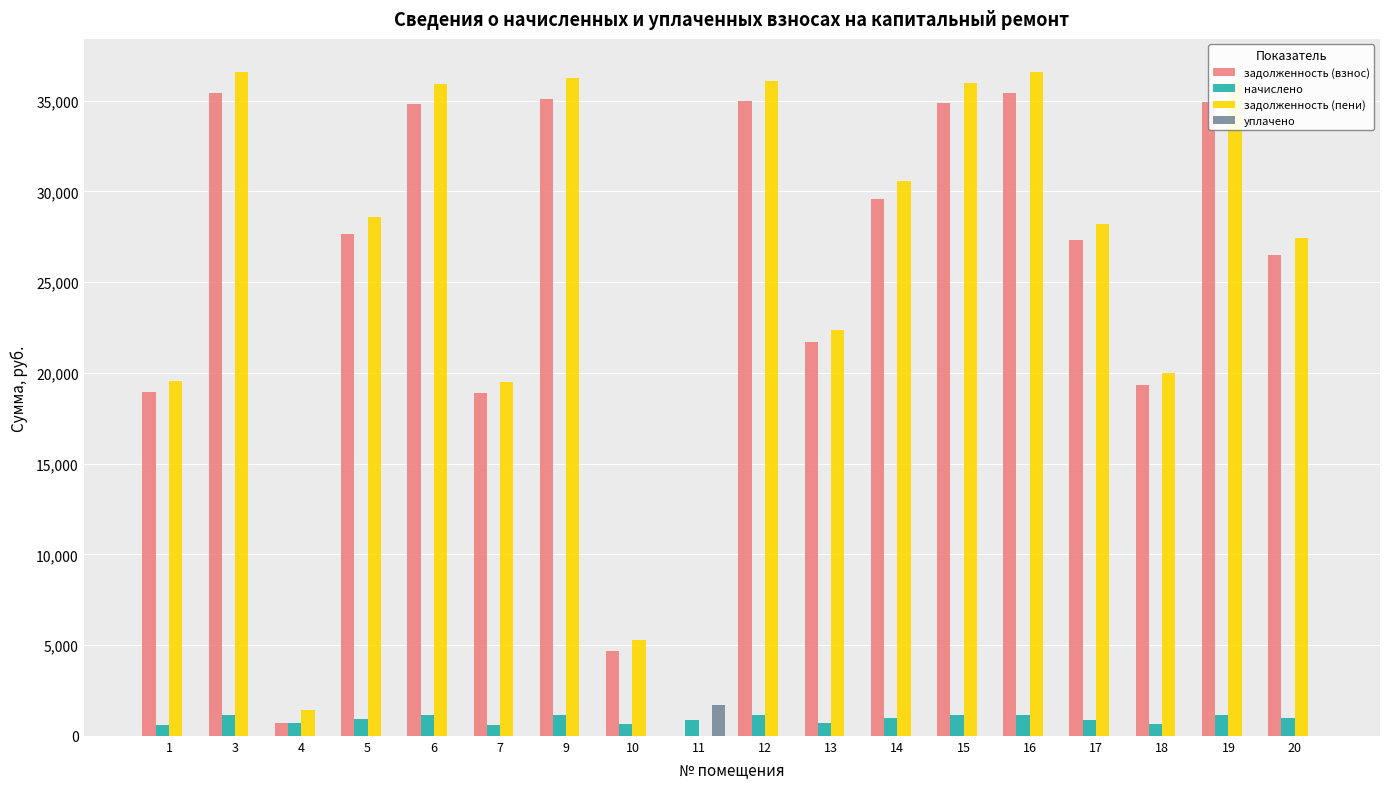

Between 10 and 11, which series saw the biggest shift?

задолженность (пени)